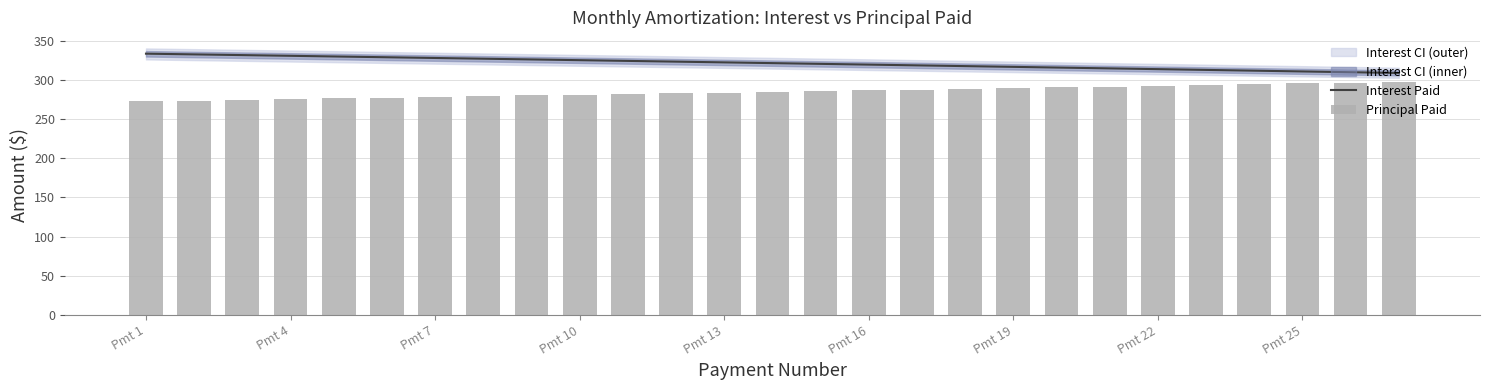

The Interest Paid series shows 432.3 at Pmt 25. True or false?

False